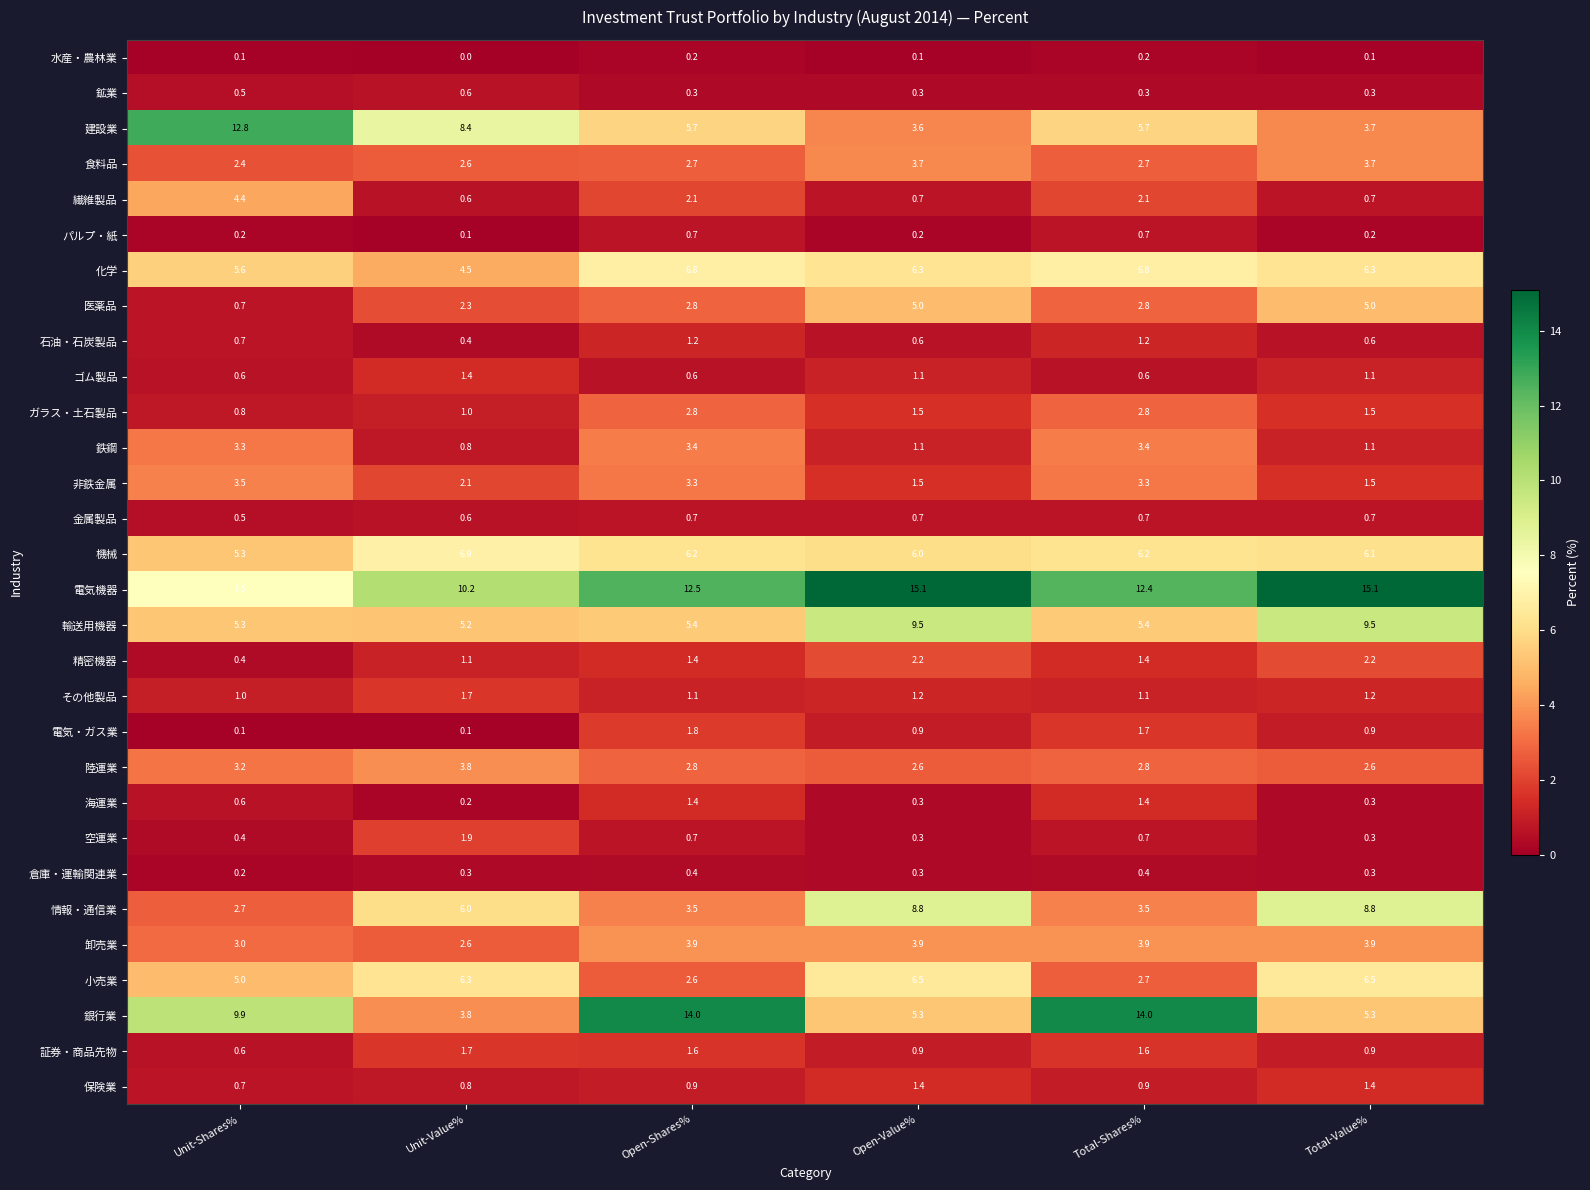

Which label corresponds to the smallest value in the chart?

Unit-Value%